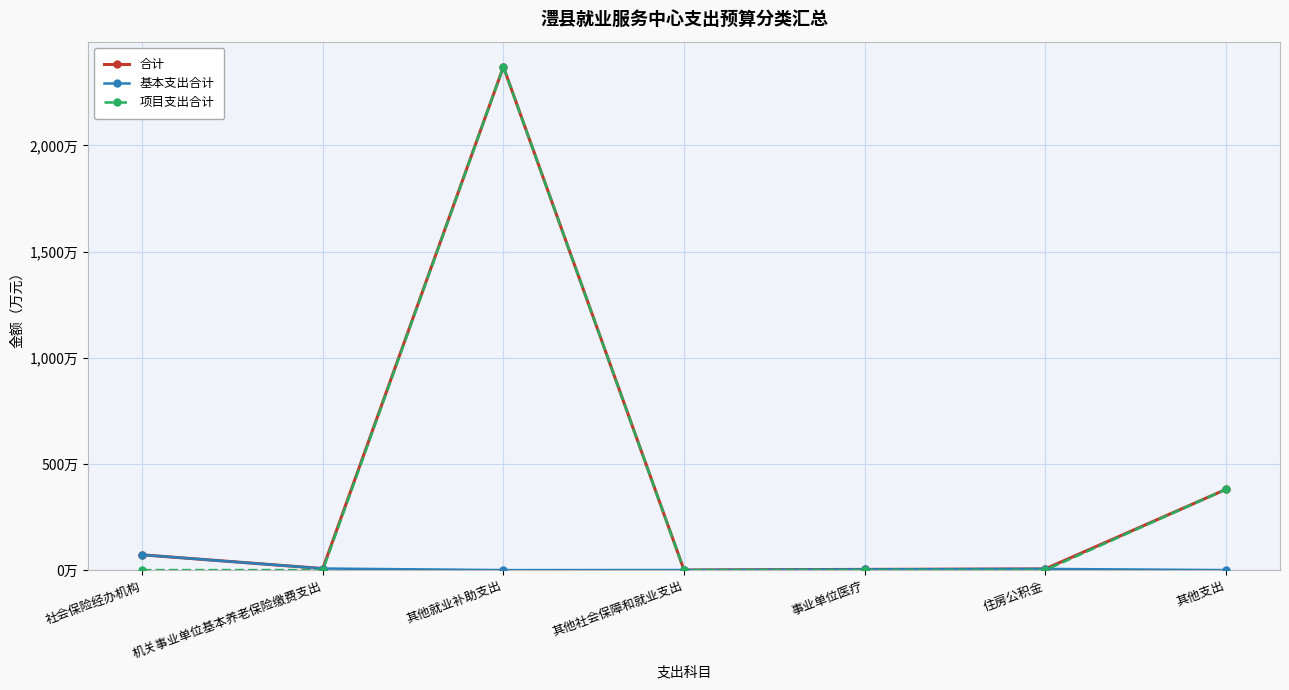

Reading left to right, extract all data points from this chart.

合计: 社会保险经办机构=71.9	机关事业单位基本养老保险缴费支出=7.4	其他就业补助支出=2370.0	其他社会保障和就业支出=0.4	事业单位医疗=3.3	住房公积金=5.6	其他支出=380.0
基本支出合计: 社会保险经办机构=71.9	机关事业单位基本养老保险缴费支出=7.4	其他就业补助支出=0.0	其他社会保障和就业支出=0.4	事业单位医疗=3.3	住房公积金=5.6	其他支出=0.0
项目支出合计: 社会保险经办机构=0.0	机关事业单位基本养老保险缴费支出=0.0	其他就业补助支出=2370.0	其他社会保障和就业支出=0.0	事业单位医疗=0.0	住房公积金=0.0	其他支出=380.0